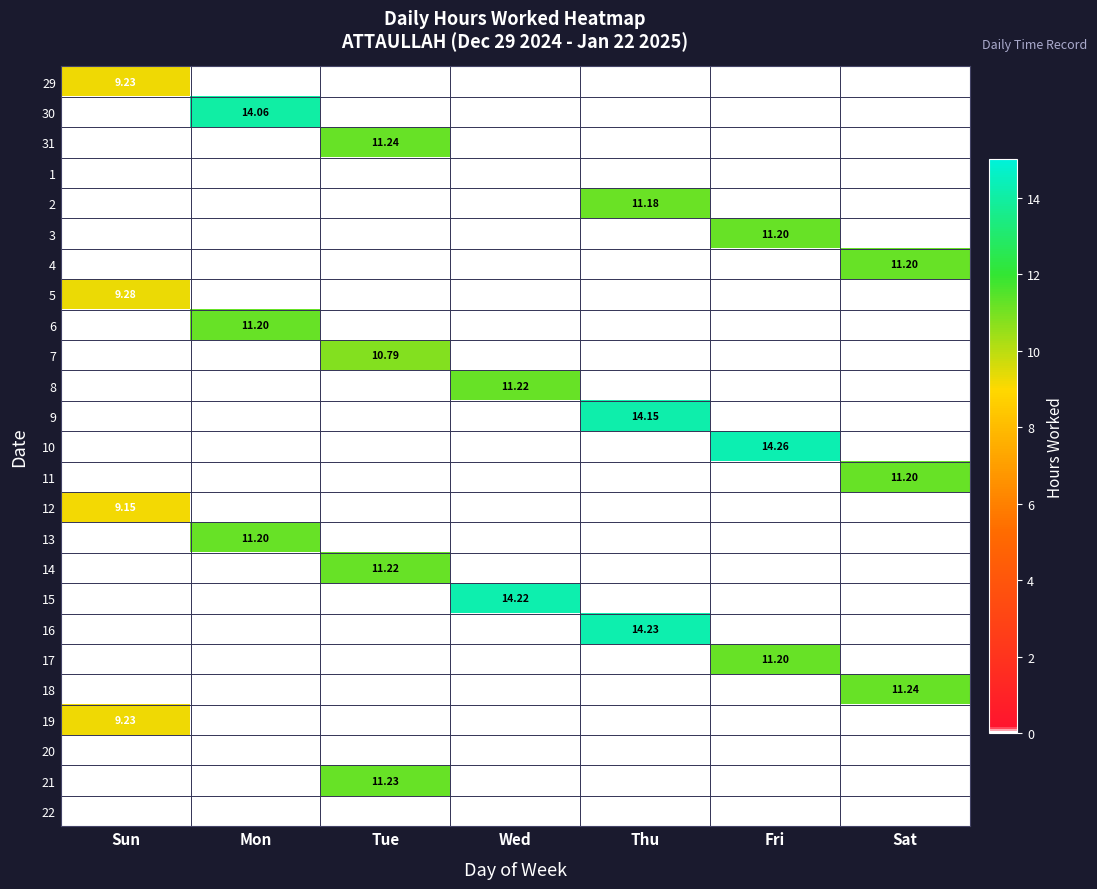

How many data points does each series have?

7